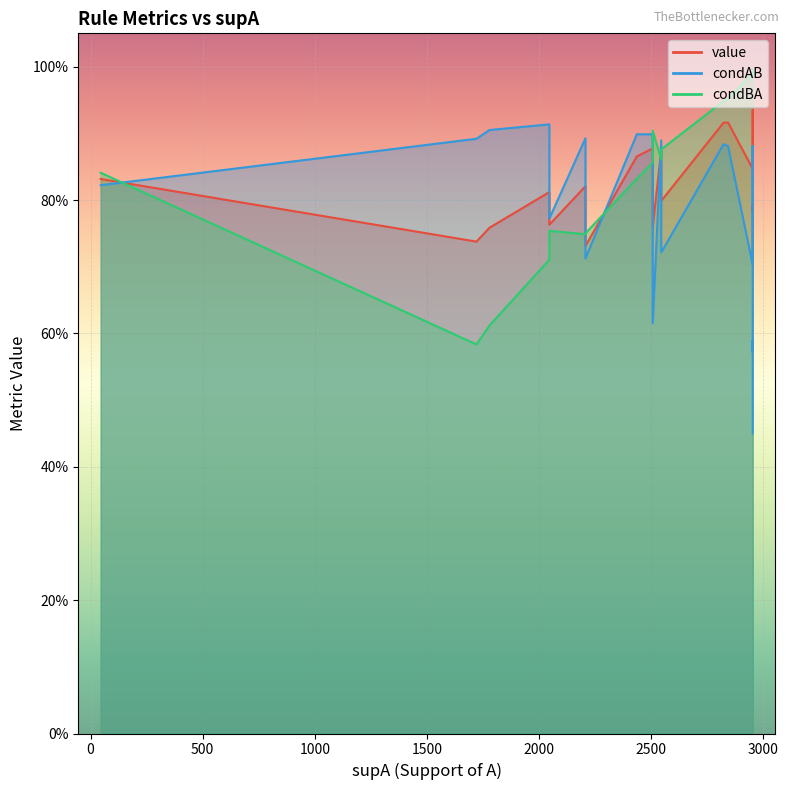

Rank the series at 5 from lowest to highest value.

condBA, value, condAB